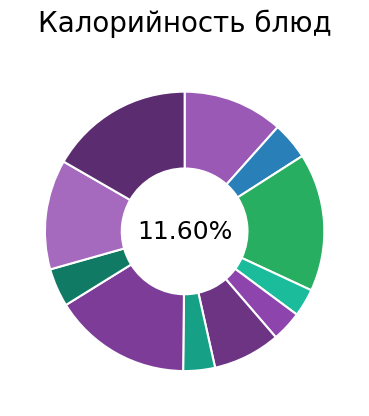

Which slice is the largest?

Печенье весовое